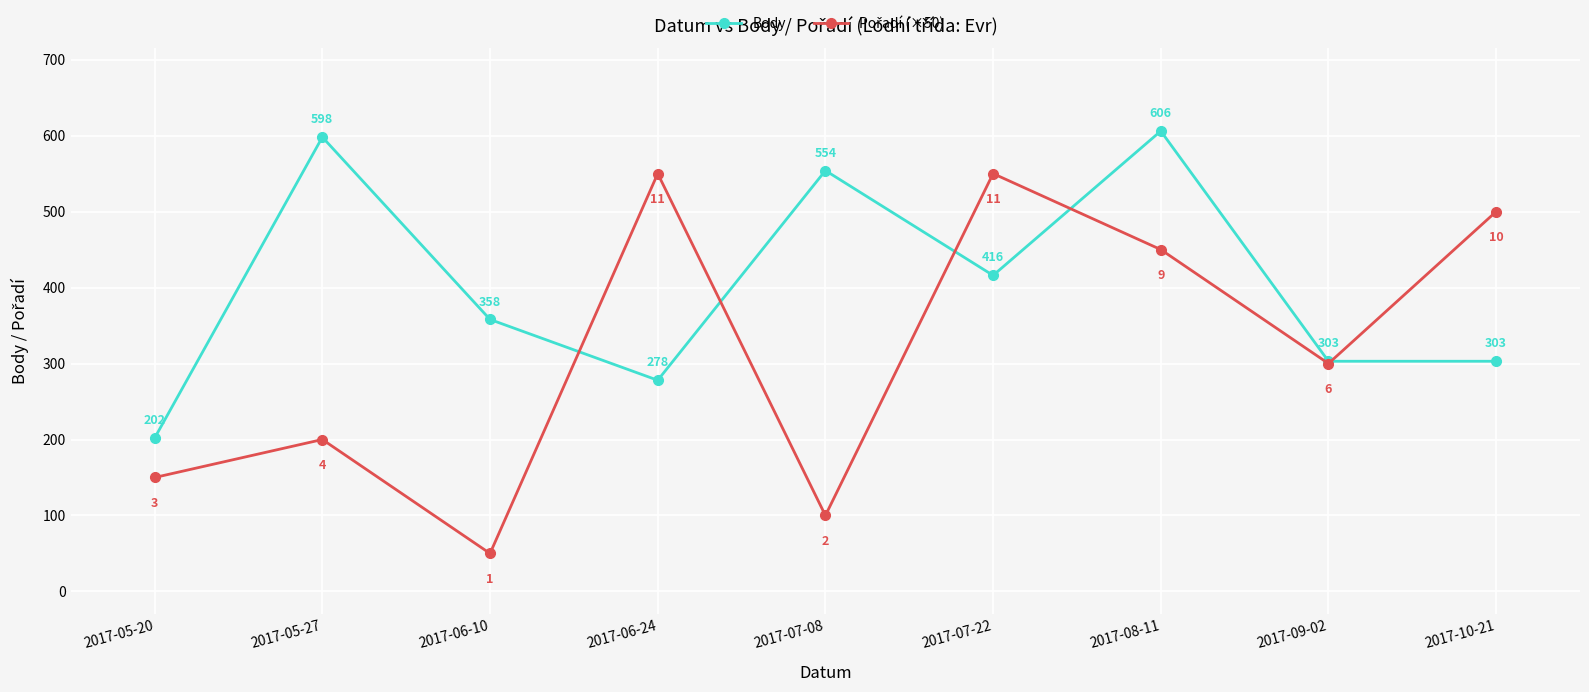

At how many categories does at least one series exceed 124?

9